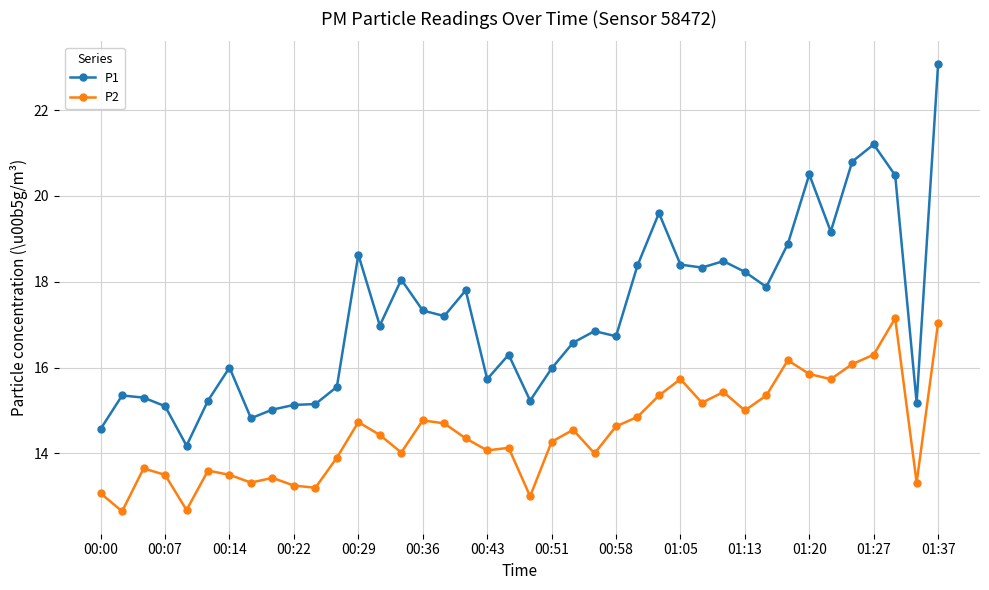

True or false: P2 and P1 intersect in this chart.

False